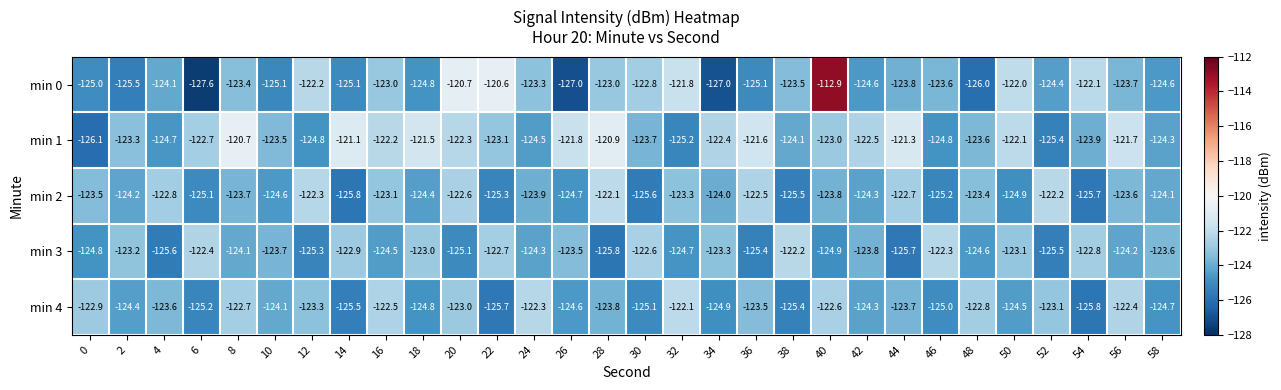

What is the difference between the second highest and second lowest values in the min 2 series?

3.5